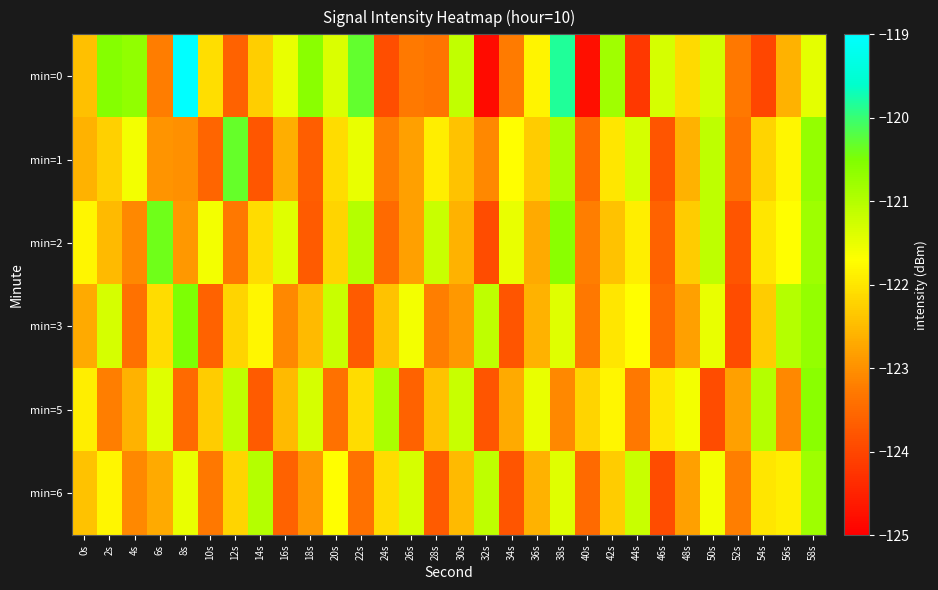

What is the total value across all series at 0s?

-733.8